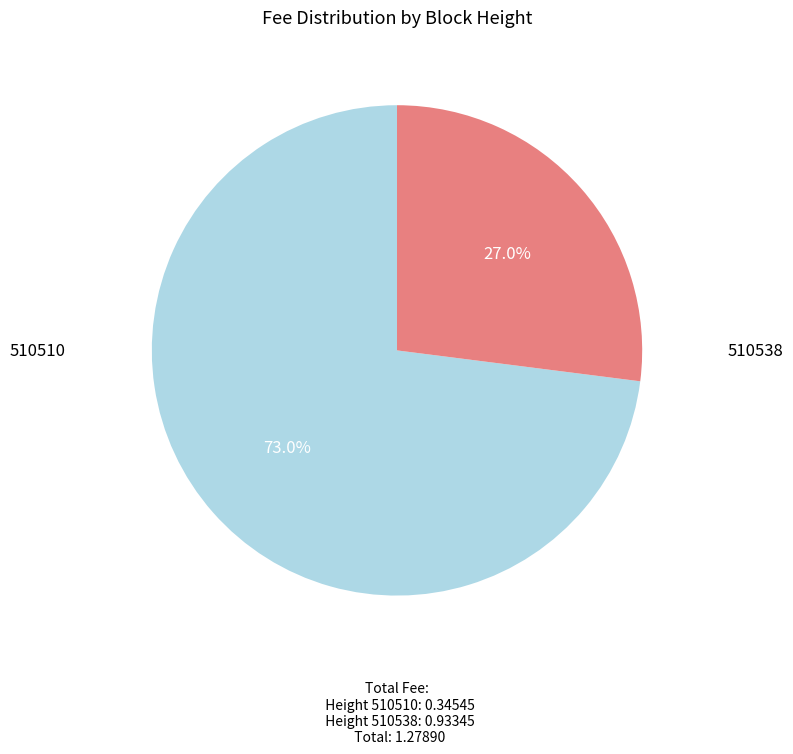

What percentage is the 510538 slice, to the nearest percent?

73%